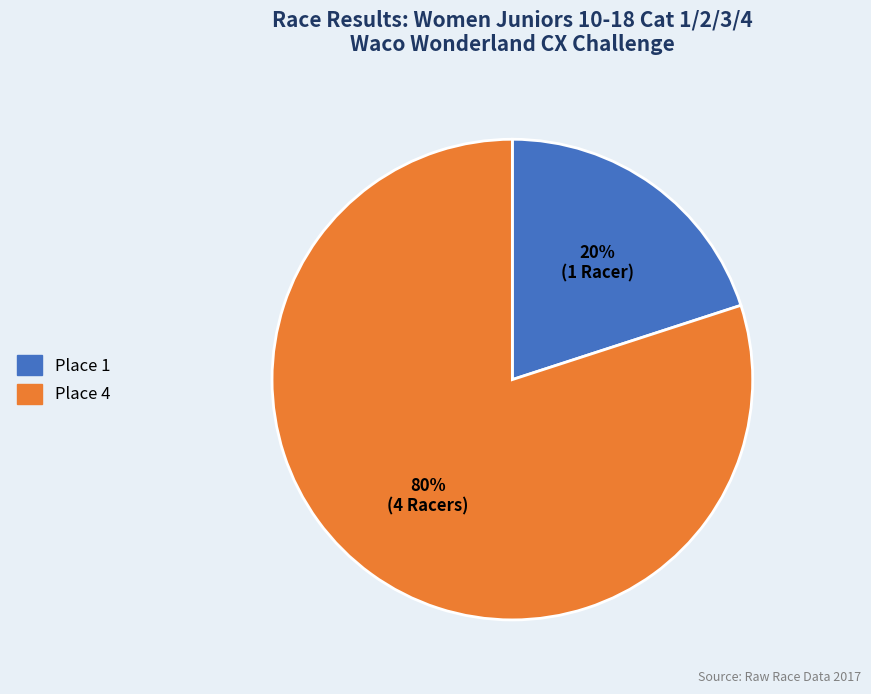

To the nearest percent, what percentage of the pie is Place 1?

20%